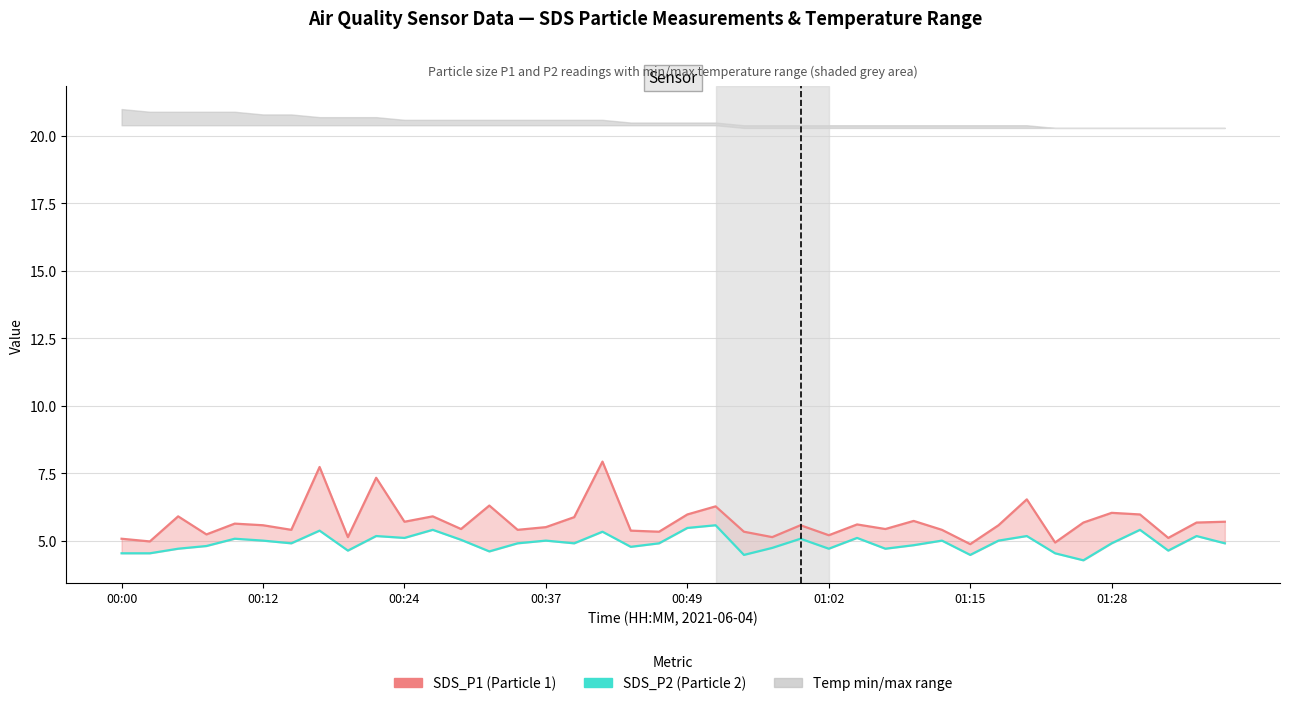

True or false: SDS_P1 (Particle 1) and SDS_P2 (Particle 2) cross at least once.

False